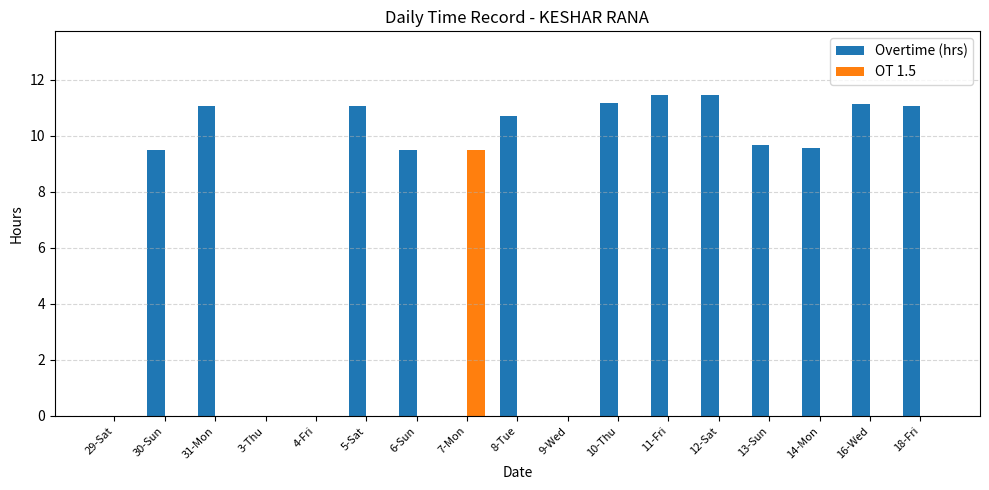

At which label does Overtime (hrs) first exceed 9?

30-Sun